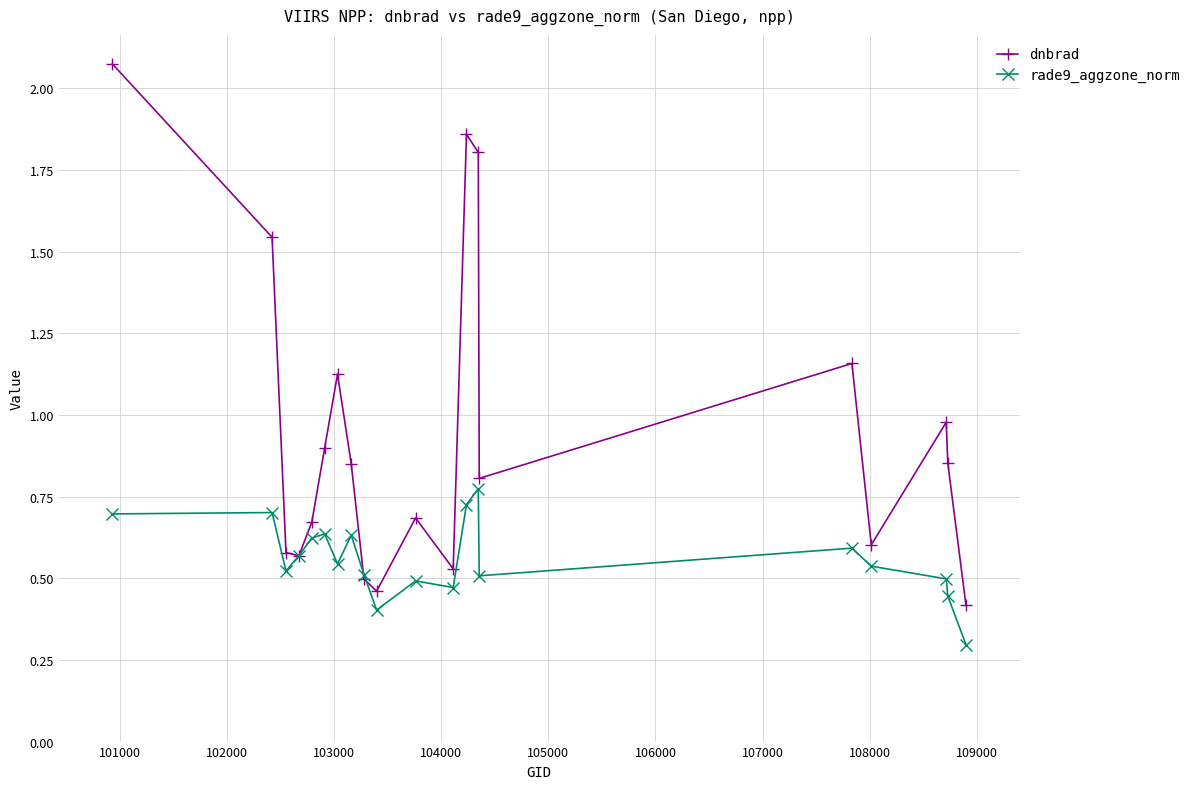

List the series in order of their peak value, lowest first.

rade9_aggzone_norm, dnbrad